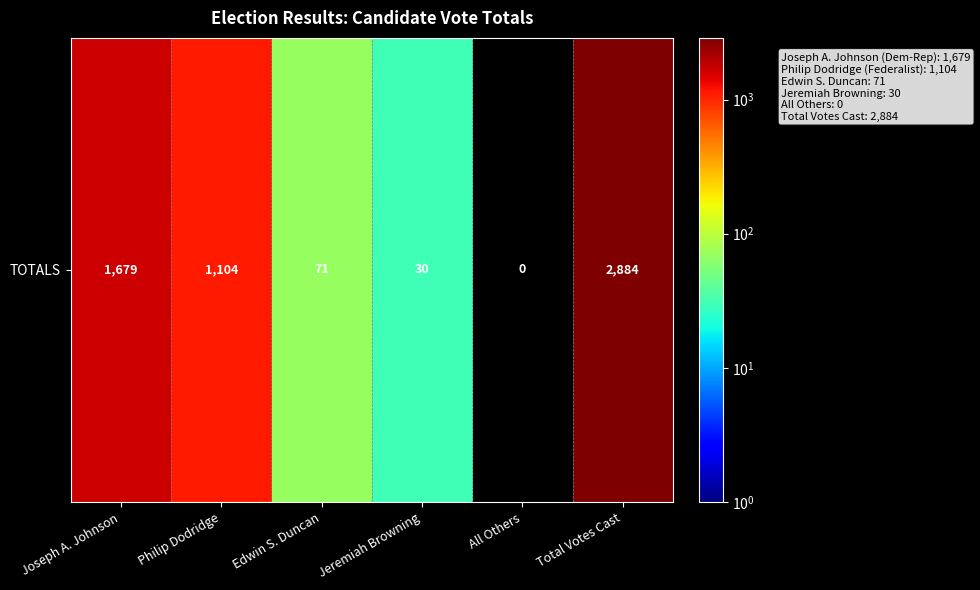

Rank the categories by value from highest to lowest.

Total Votes Cast, Joseph A. Johnson, Philip Dodridge, Edwin S. Duncan, Jeremiah Browning, All Others